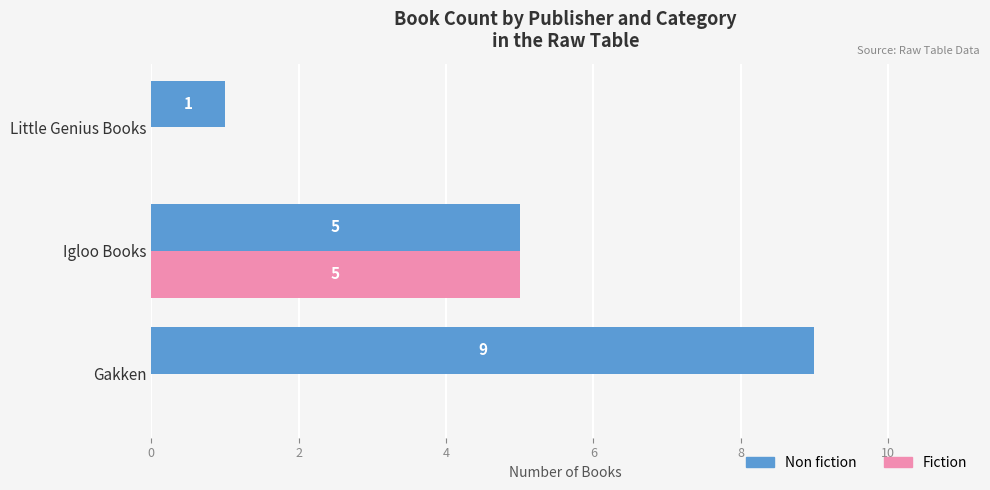

At which category is the sum across all series the highest?

Igloo Books